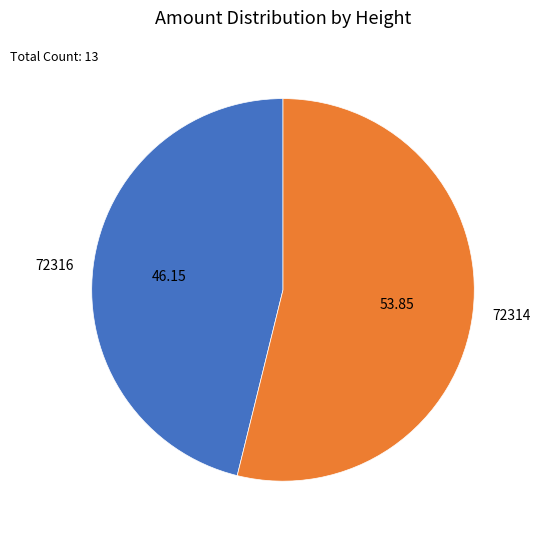

True or false: 72314 accounts for 54% of the total.

True